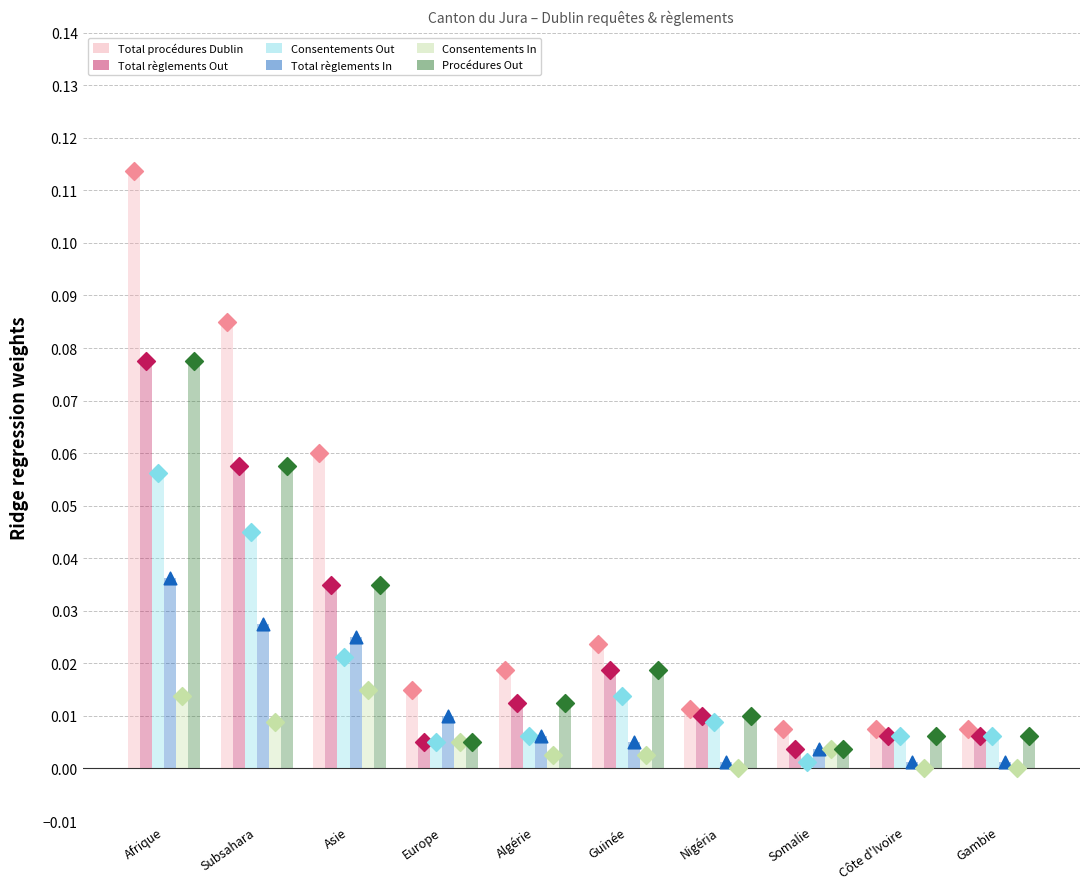

What is the total value across all series at Algérie?

0.1